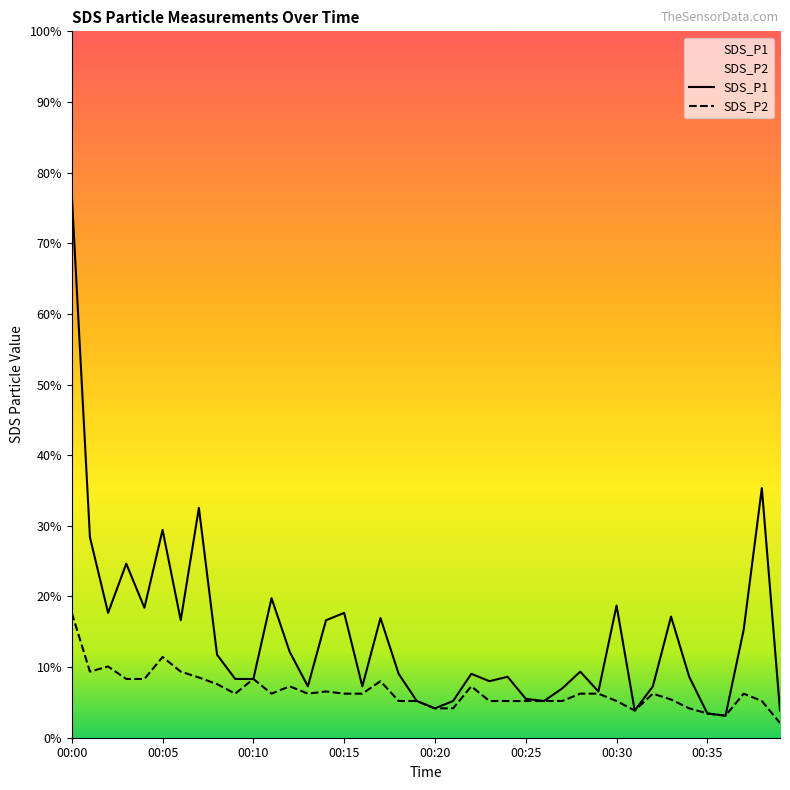

Rank the series by their average value, from highest to lowest.

SDS_P1, SDS_P2